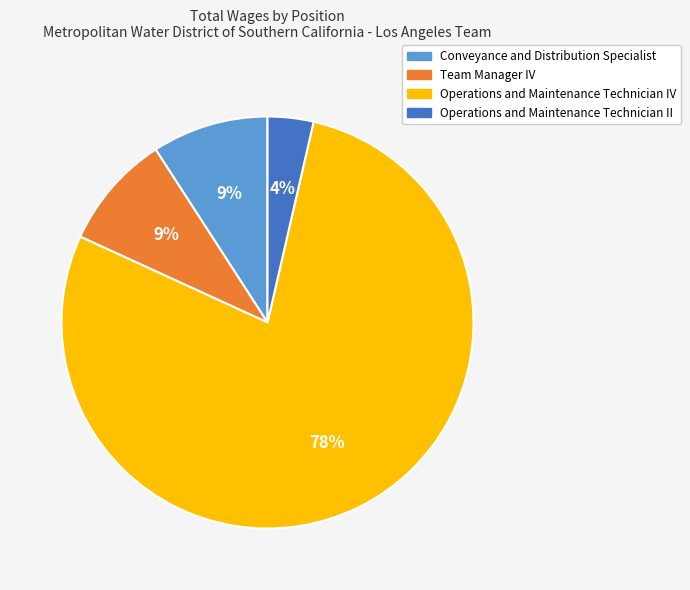

What is the largest slice in the pie chart?

Operations and Maintenance Technician IV